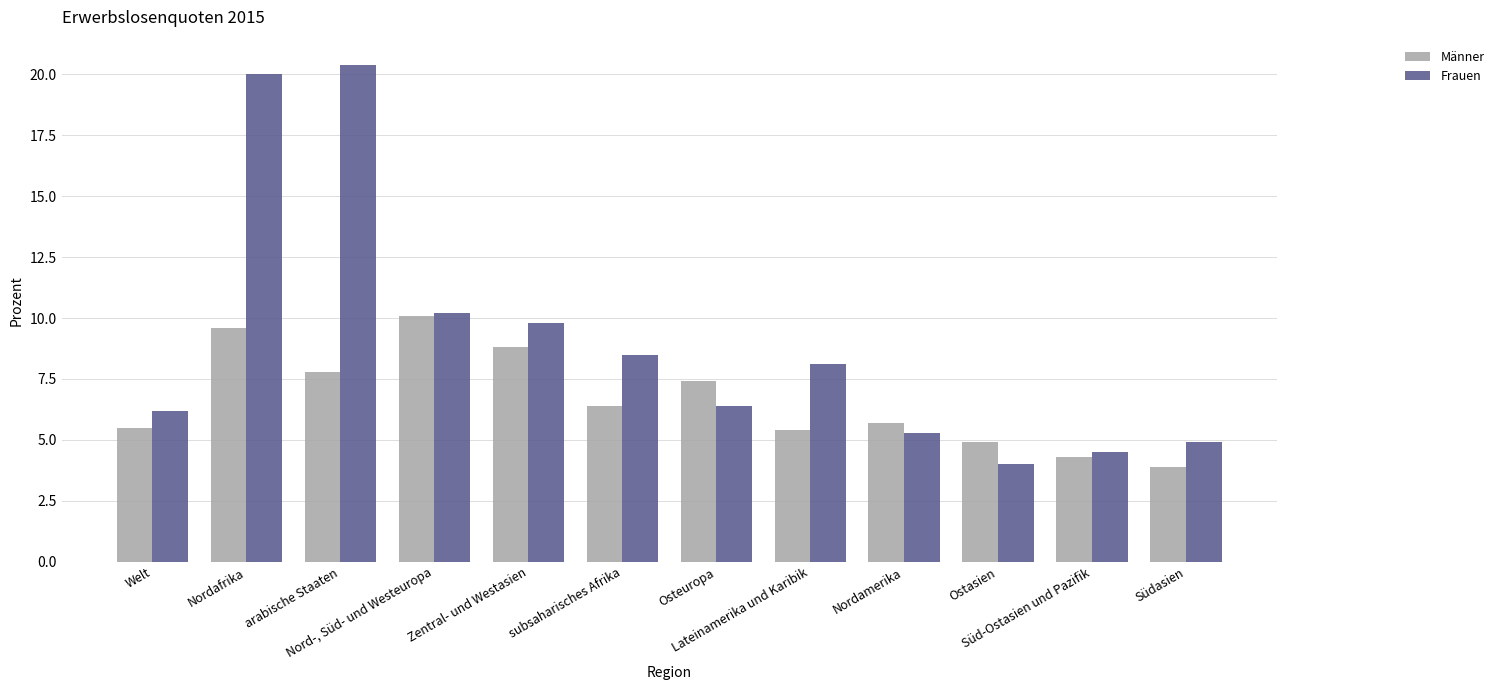

What is the smallest value displayed?

3.9